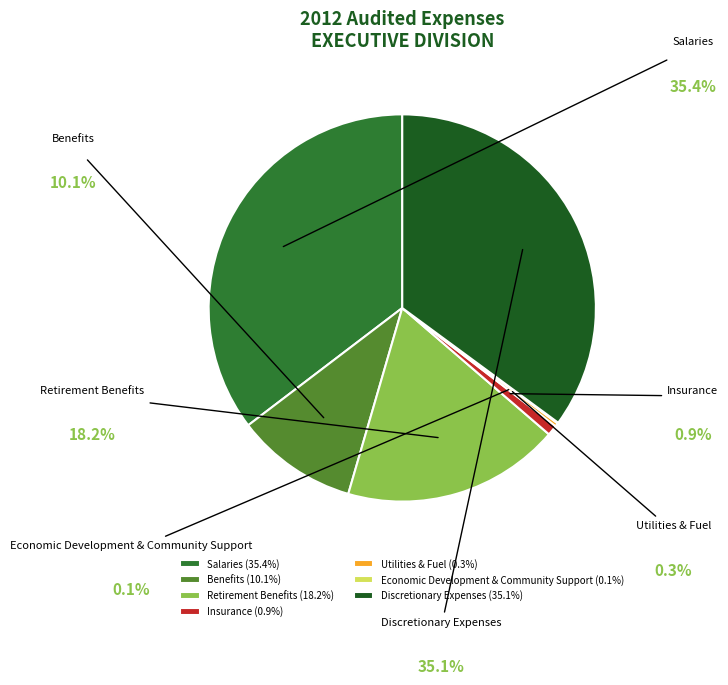

Which category has the biggest portion of the pie?

Salaries